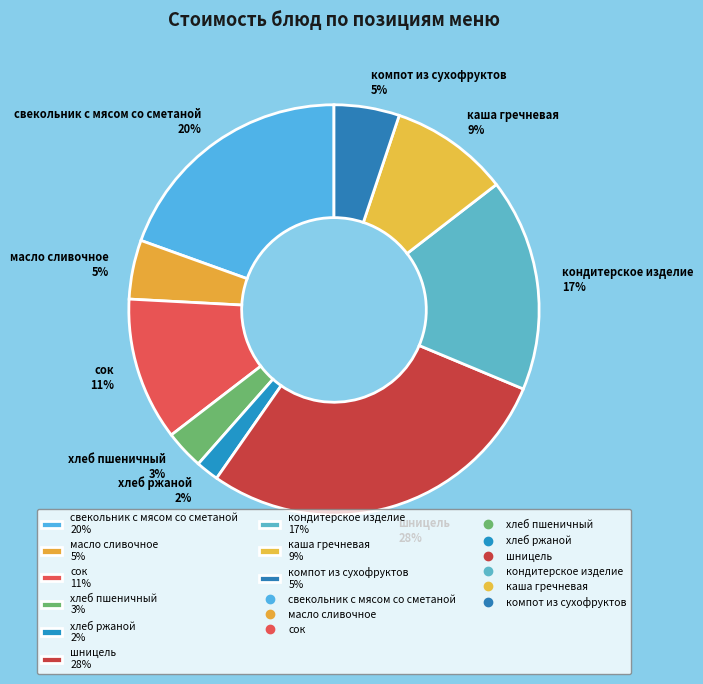

To the nearest percent, what is the average slice percentage?

11%